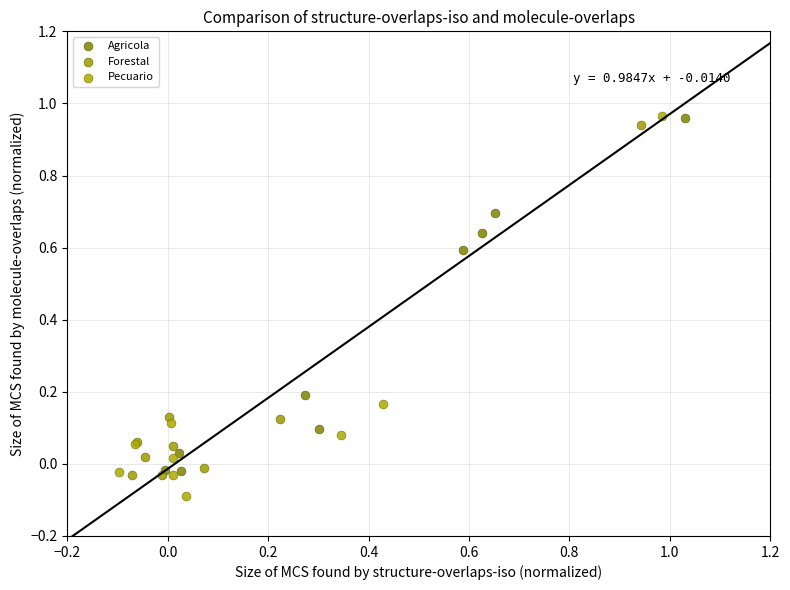

Which series contains the lowest Y value?

Pecuario